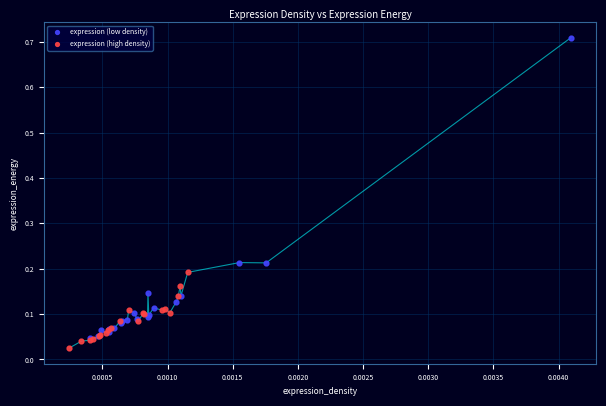

Which series reaches the maximum Y coordinate?

expression (low density)